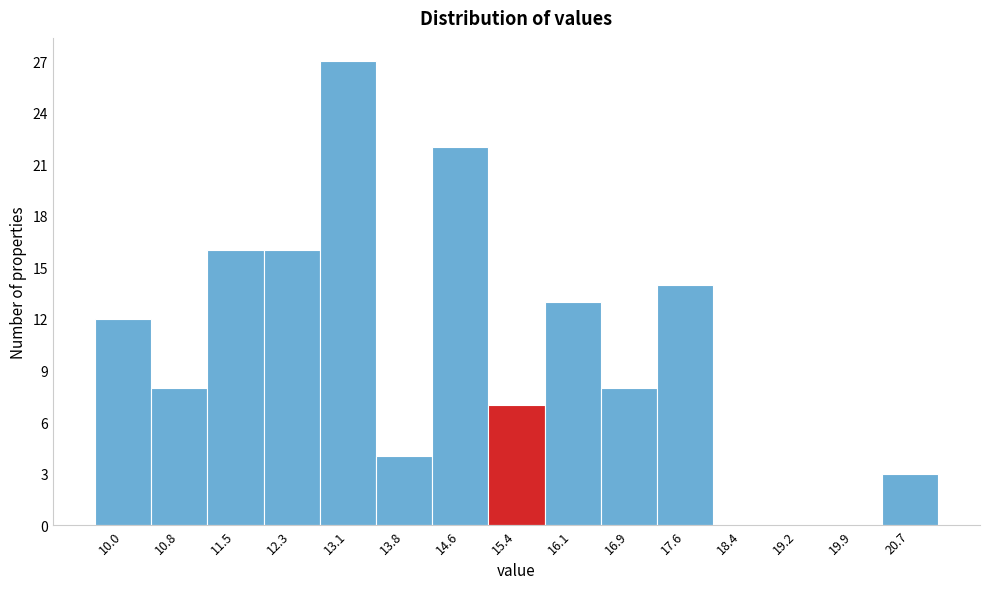

Reading left to right, list every bar in this chart as the range it spans on the x-axis followed by its height. Neither the bar edges nor the heights are printed on the chart, so give them approximately, as read against the axes.

9.6 to 10.4: 12
10.4 to 11.2: 8
11.2 to 11.9: 16
11.9 to 12.7: 16
12.7 to 13.4: 27
13.4 to 14.2: 4
14.2 to 15.0: 22
15.0 to 15.7: 7
15.7 to 16.5: 13
16.5 to 17.3: 8
17.3 to 18.0: 14
18.0 to 18.8: 0
18.8 to 19.5: 0
19.5 to 20.3: 0
20.3 to 21.1: 3